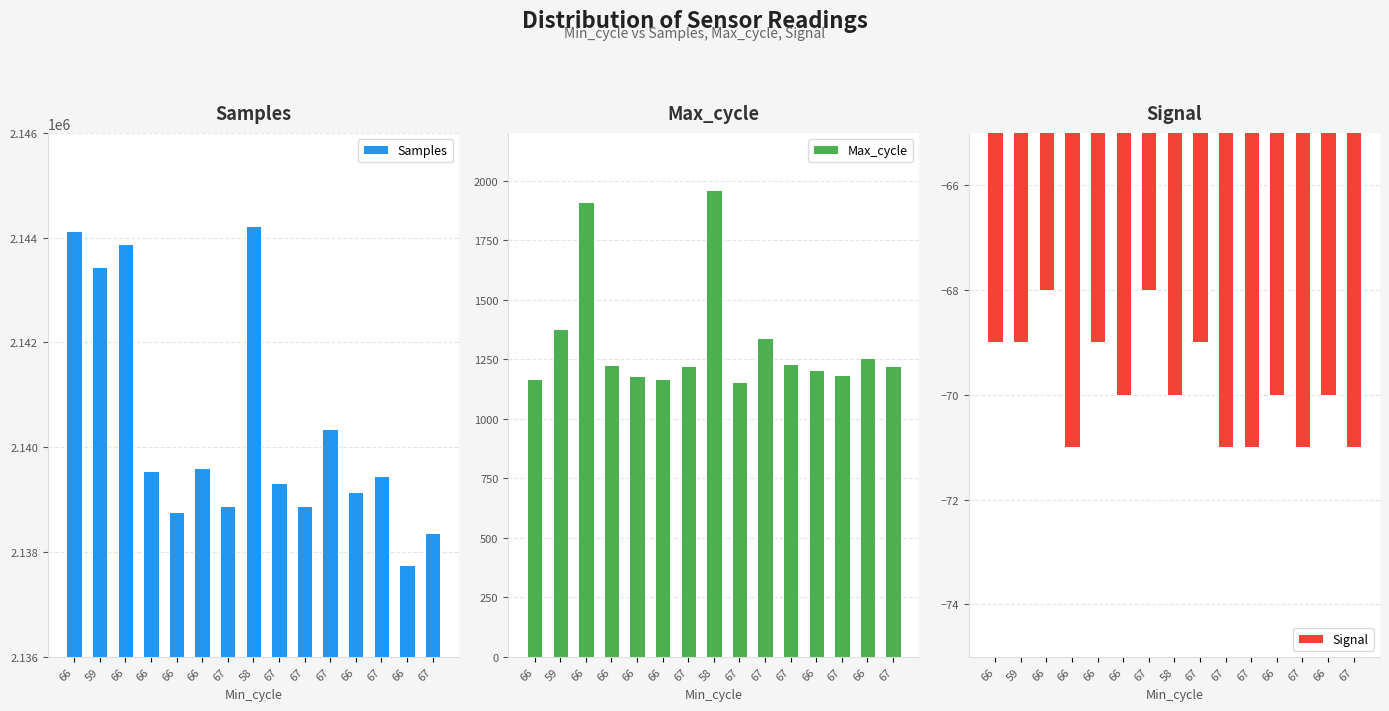

The Max_cycle series shows 1221 at 67. True or false?

True